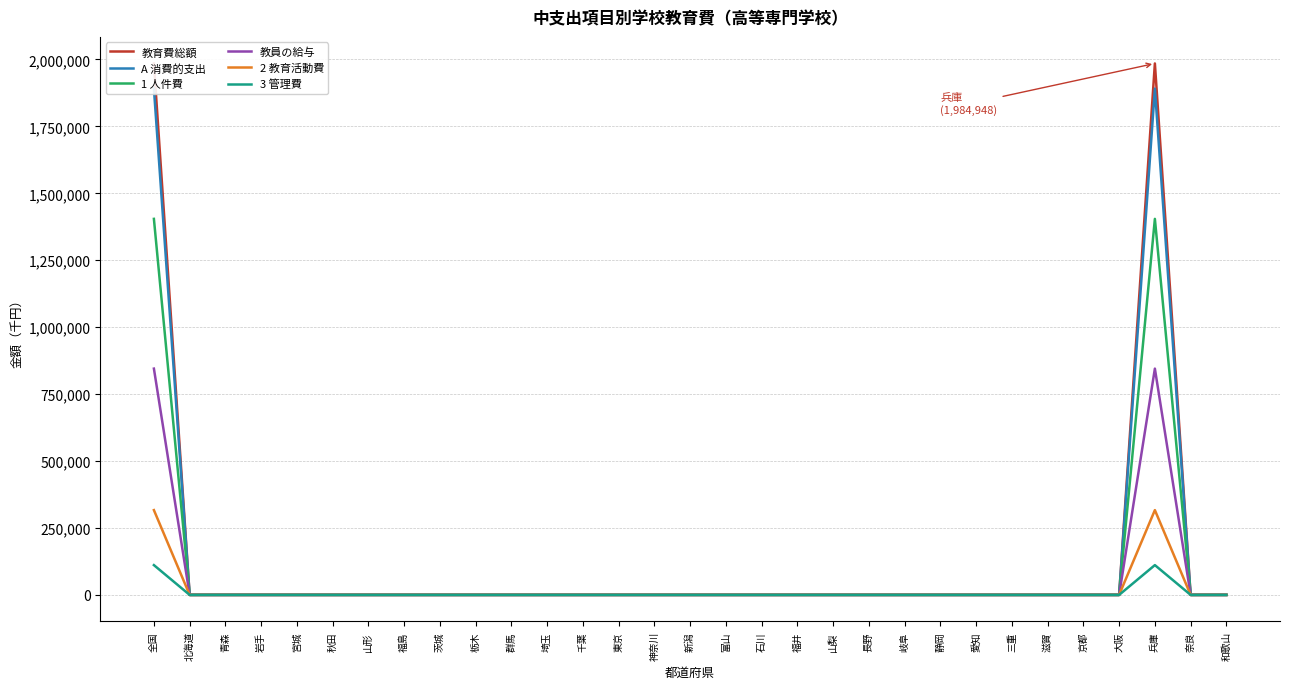

Which has a higher value, 富山 or 北海道?

富山